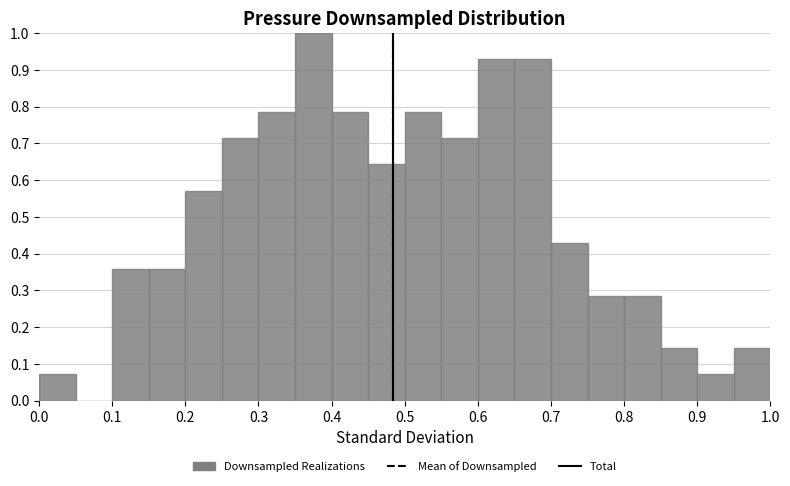

Reading left to right, list every bar in this chart as the range it spans on the x-axis followed by its height. The values are not printed on the chart, so give them approximately, as read against the axis.

0.00 to 0.05: 0.07
0.05 to 0.10: 0
0.10 to 0.15: 0.36
0.15 to 0.20: 0.36
0.20 to 0.25: 0.57
0.25 to 0.30: 0.71
0.30 to 0.35: 0.79
0.35 to 0.40: 1.00
0.40 to 0.45: 0.79
0.45 to 0.50: 0.64
0.50 to 0.55: 0.79
0.55 to 0.60: 0.71
0.60 to 0.65: 0.93
0.65 to 0.70: 0.93
0.70 to 0.75: 0.43
0.75 to 0.80: 0.29
0.80 to 0.85: 0.29
0.85 to 0.90: 0.14
0.90 to 0.95: 0.07
0.95 to 1.00: 0.14